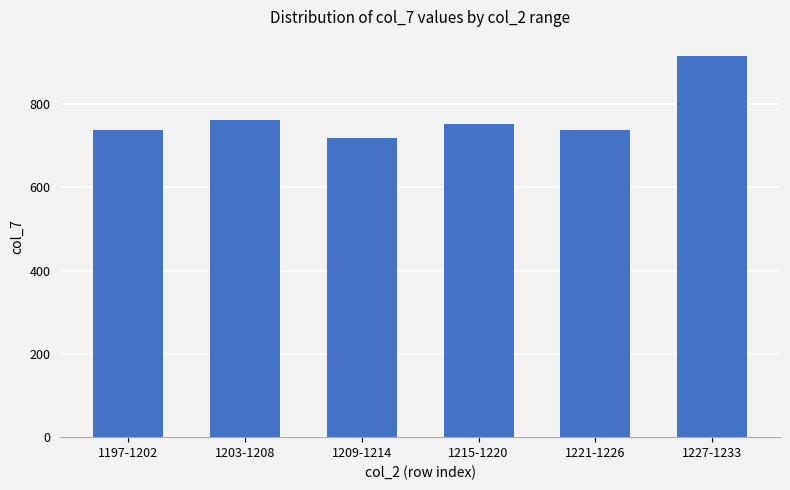

The value at 1221-1226 is 738. True or false?

True